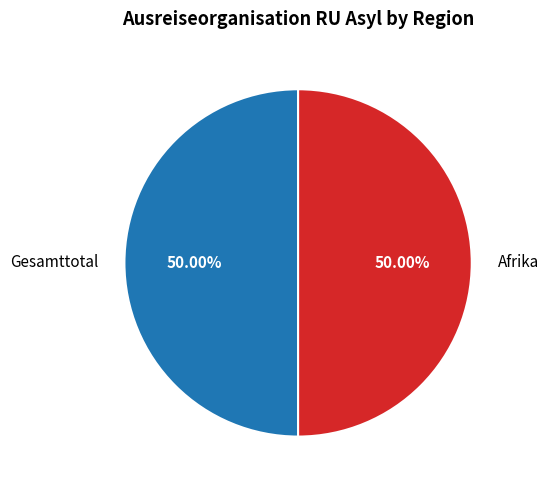

How many segments does this pie chart have?

2